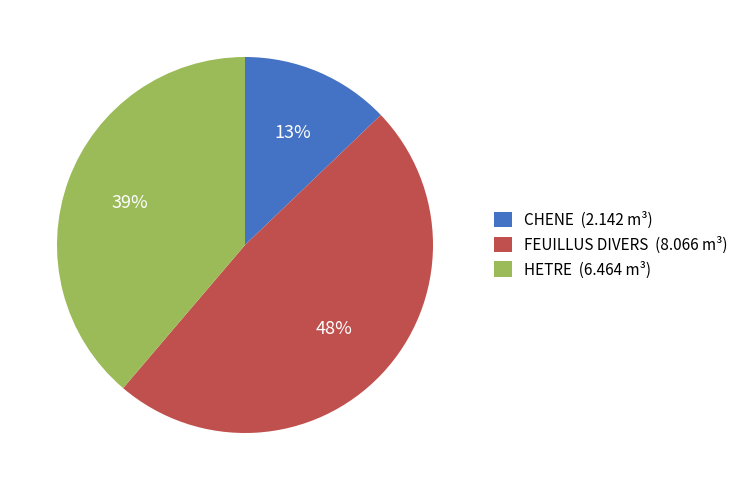

To the nearest percent, what is the average slice percentage?

33%